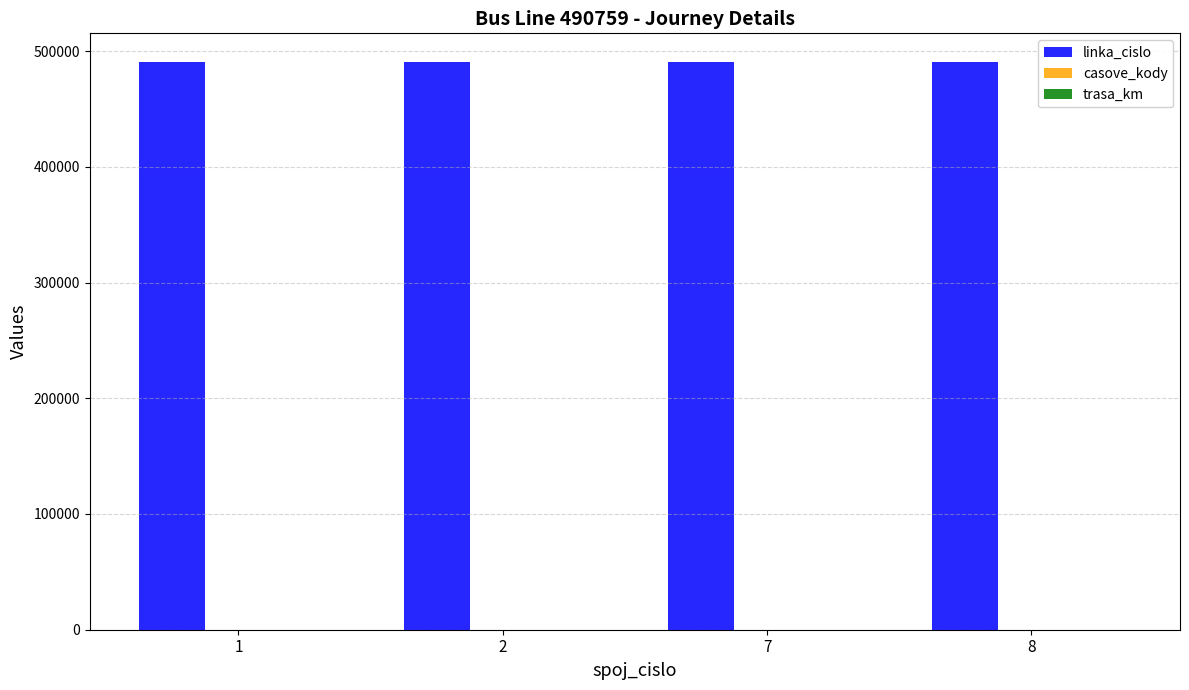

Are the bars horizontal?

No